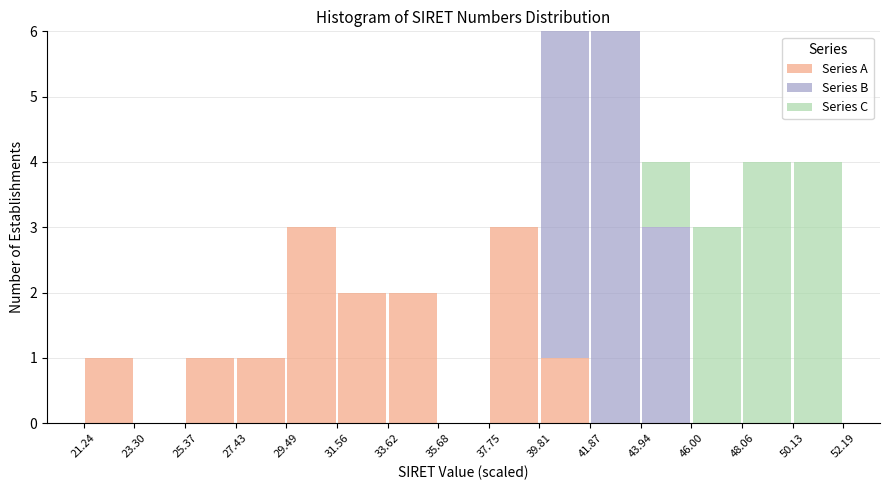

Reading left to right, transcribe this chart: for each stacked bar, give the range it covers on the x-axis and its total height. The values are not printed on the chart, so give them approximately, as read against the axis.

21.24 to 23.30: 1
23.30 to 25.37: 0
25.37 to 27.43: 1
27.43 to 29.49: 1
29.49 to 31.56: 3
31.56 to 33.62: 2
33.62 to 35.68: 2
35.68 to 37.75: 0
37.75 to 39.81: 3
39.81 to 41.87: 6
41.87 to 43.94: 6
43.94 to 46.00: 4
46.00 to 48.06: 3
48.06 to 50.13: 4
50.13 to 52.19: 4